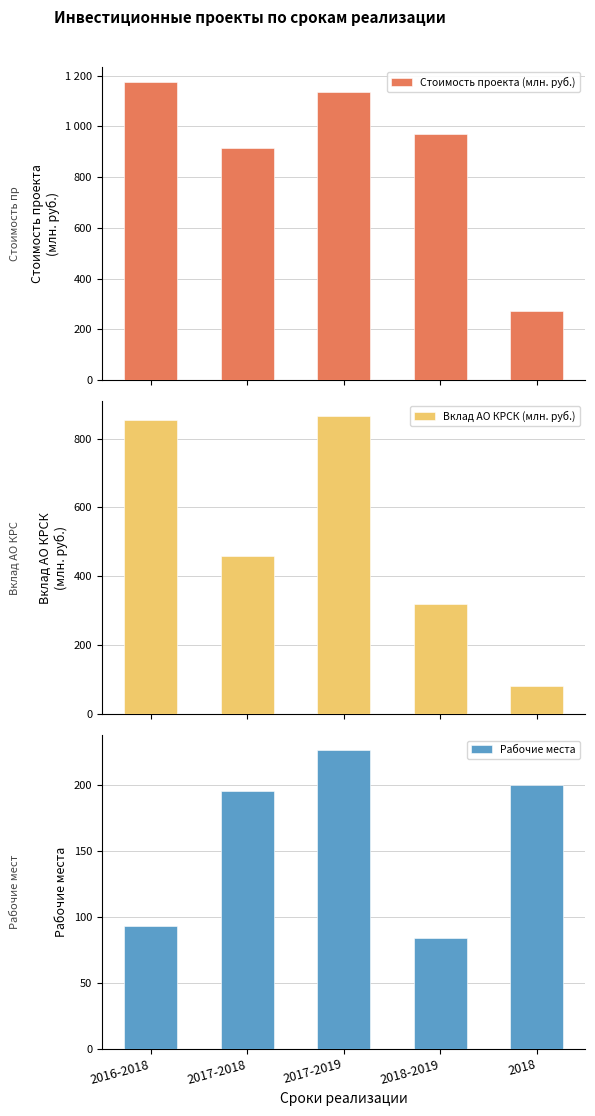

Reading left to right, extract all data points from this chart.

Стоимость проекта (млн. руб.): 2016-2018=1175.0	2017-2018=916.0	2017-2019=1135.5	2018-2019=968.5	2018=272.5
Вклад АО КРСК (млн. руб.): 2016-2018=852.5	2017-2018=458.7	2017-2019=865.0	2018-2019=321.4	2018=81.8
Рабочие места: 2016-2018=93.0	2017-2018=195.0	2017-2019=226.0	2018-2019=84.0	2018=200.0